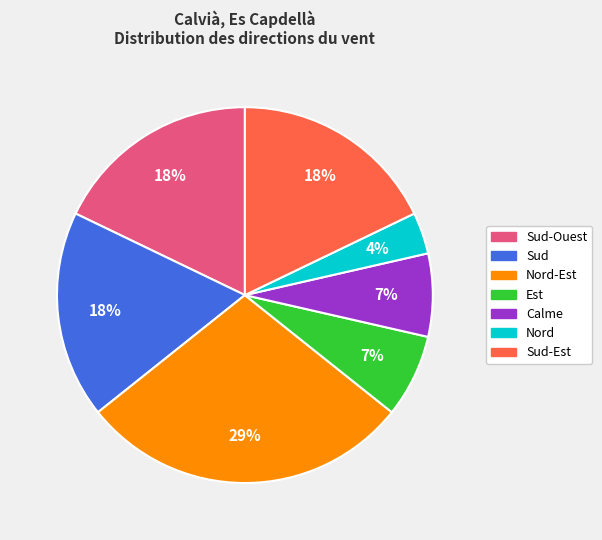

How many slices are in this pie chart?

7